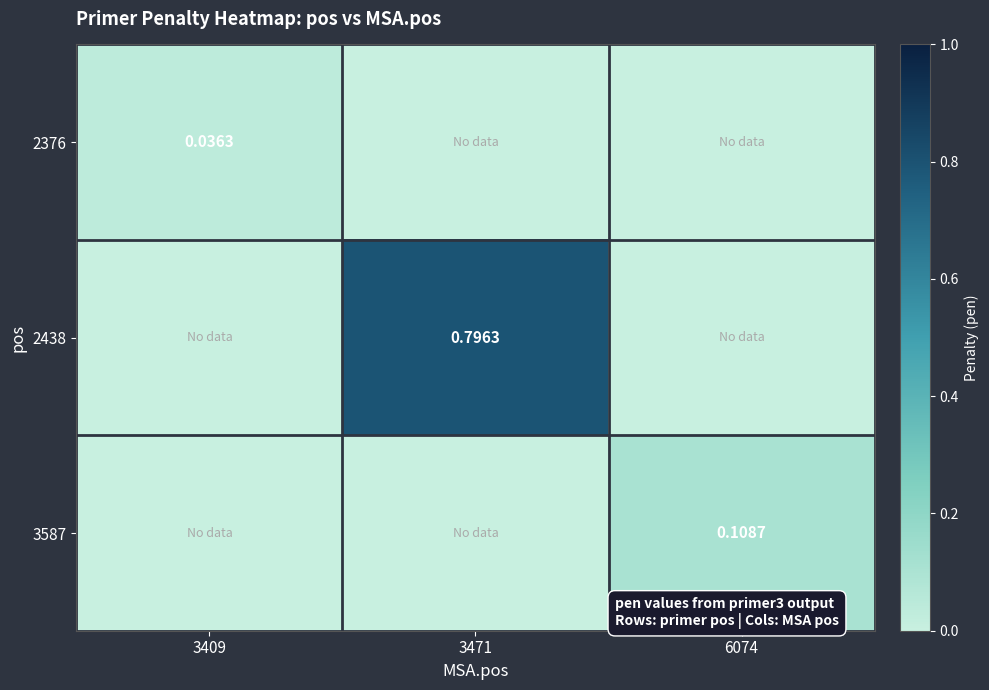

The value of 2438 at 3471 is 0.4. True or false?

False